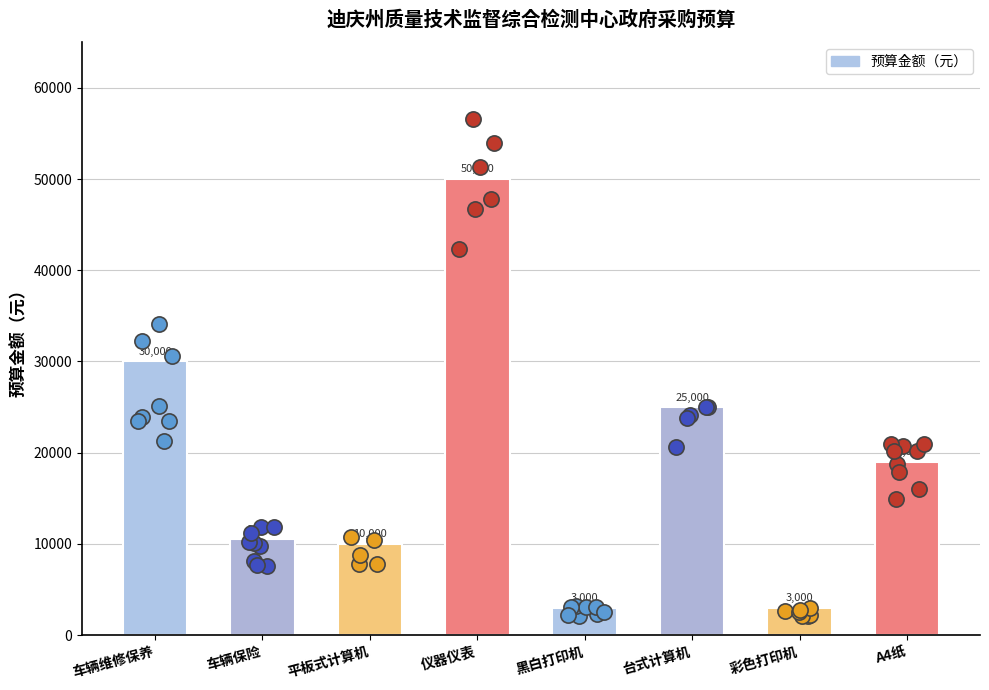

Between A4纸 and 平板式计算机, which is larger?

A4纸